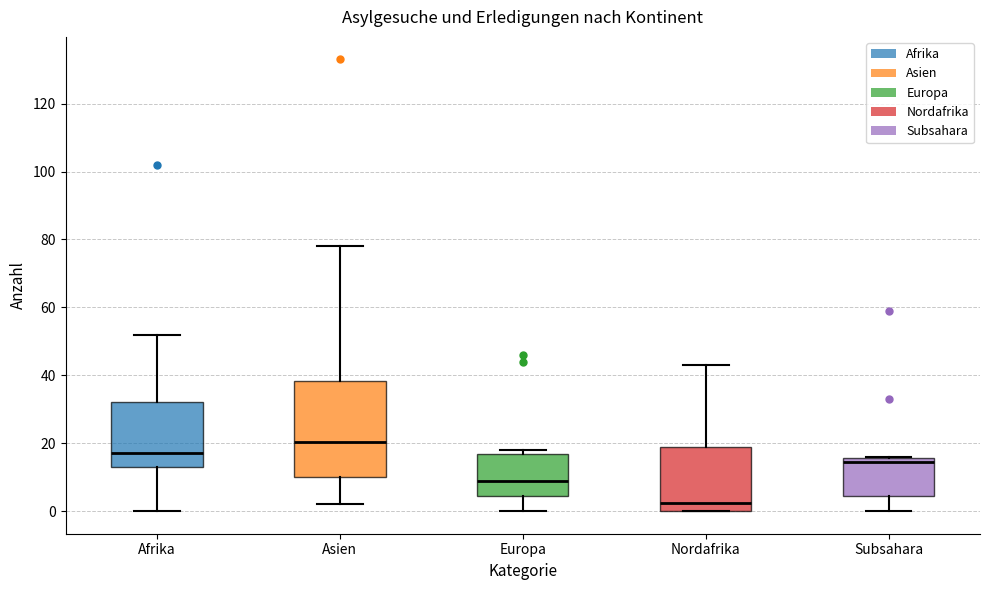

Reading left to right, read every box against the y-axis: the position of its median line, the range the box covers, and the ends of its whiskers. The values are not printed on the chart, so give them approximately, as read against the axis.

Afrika: median 18, box 14 to 32, whiskers 0 to 52
Asien: median 20, box 10 to 38, whiskers 2 to 78
Europa: median 10, box 4 to 16, whiskers 0 to 18
Nordafrika: median 2, box 0 to 18, whiskers 0 to 44
Subsahara: median 14, box 4 to 16, whiskers 0 to 16